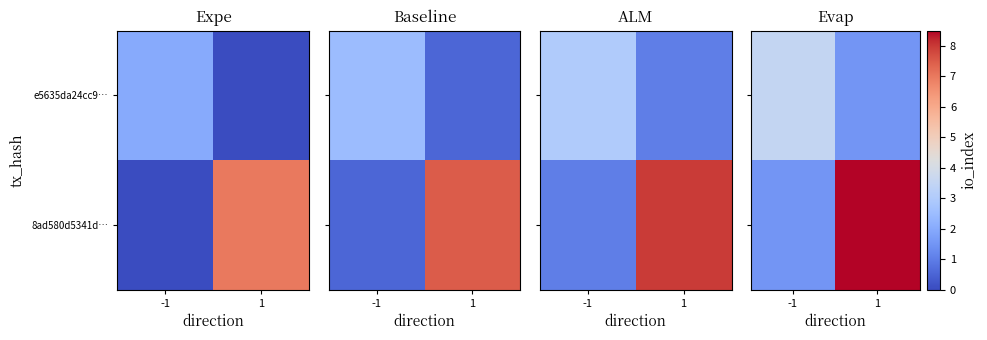

How many values in the 8ad580d5341d… series are below 8?

1